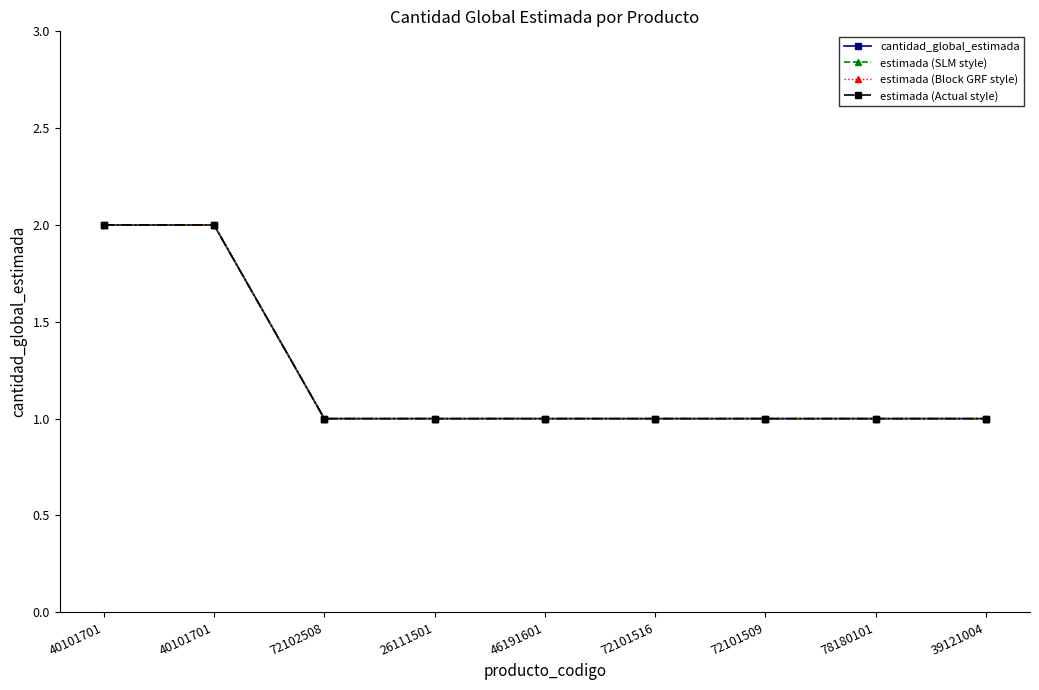

The estimada (Actual style) series shows 2 at 72102508. True or false?

False